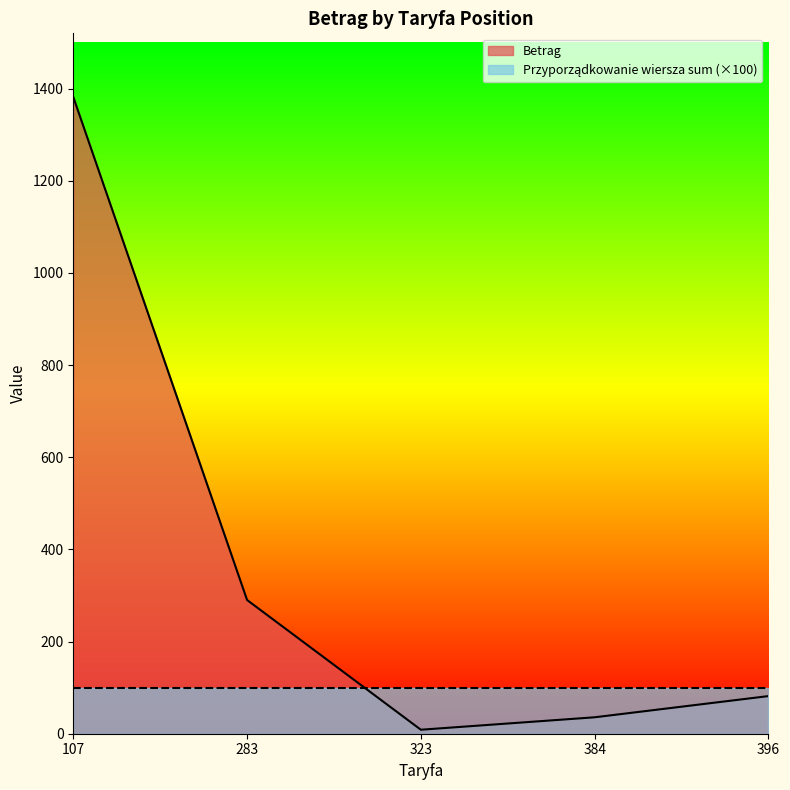

How many data points are less than 81?

2